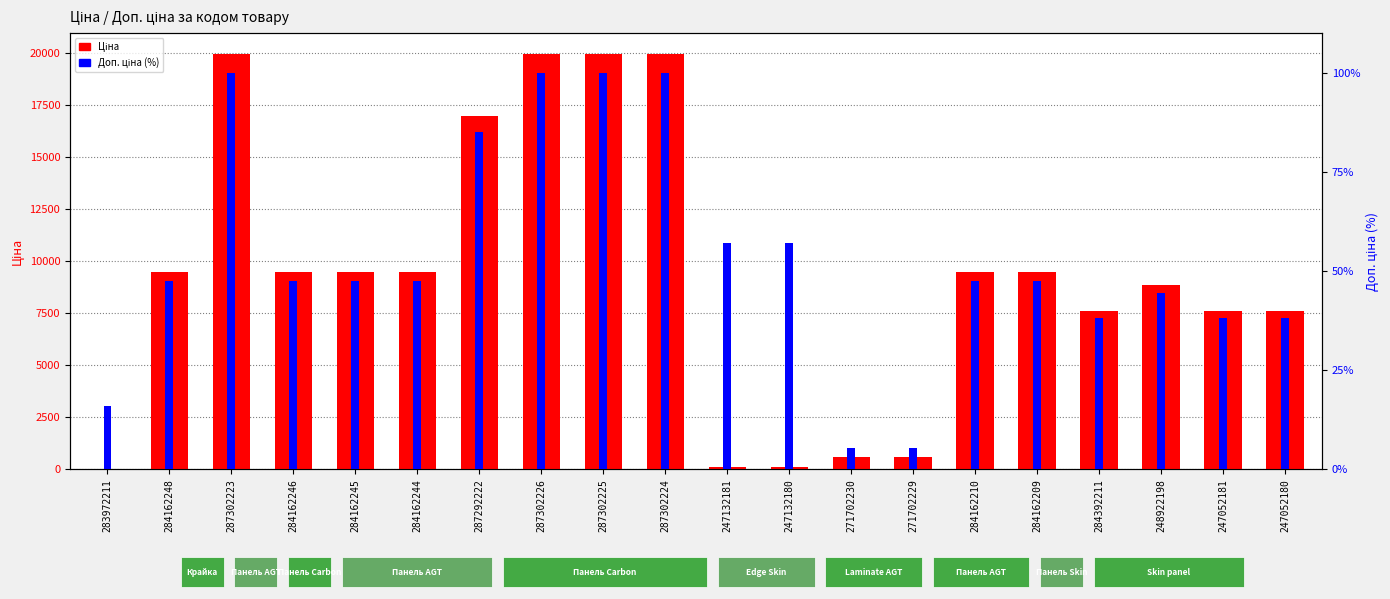

The value of Ціна at 287302224 is 32211.5. True or false?

False